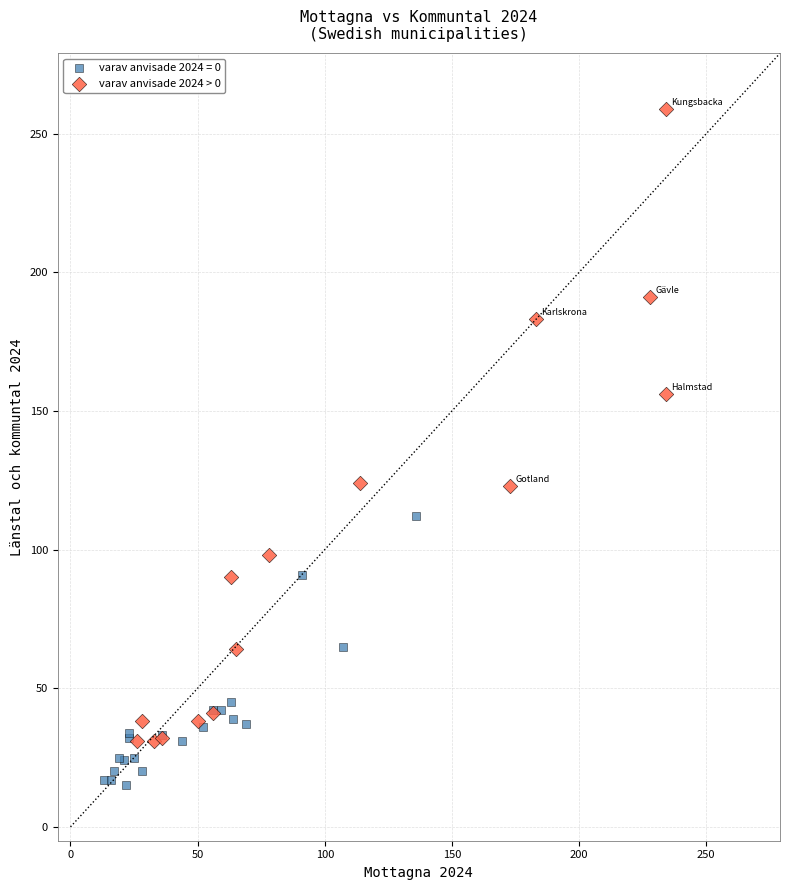

Which series has the widest spread of Y values?

varav anvisade 2024 > 0